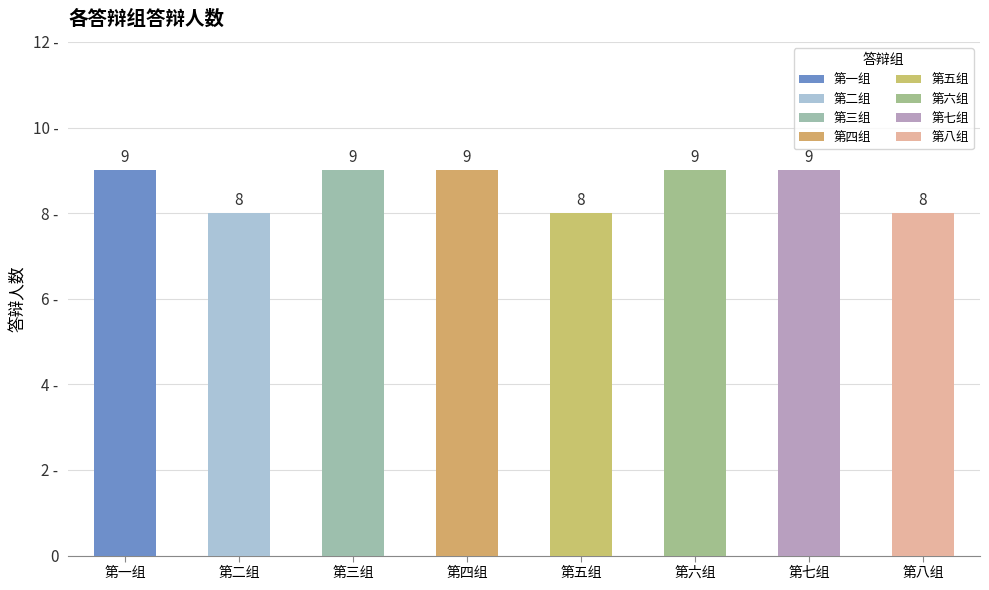

Where is the data nearest to the value 8?

第二组